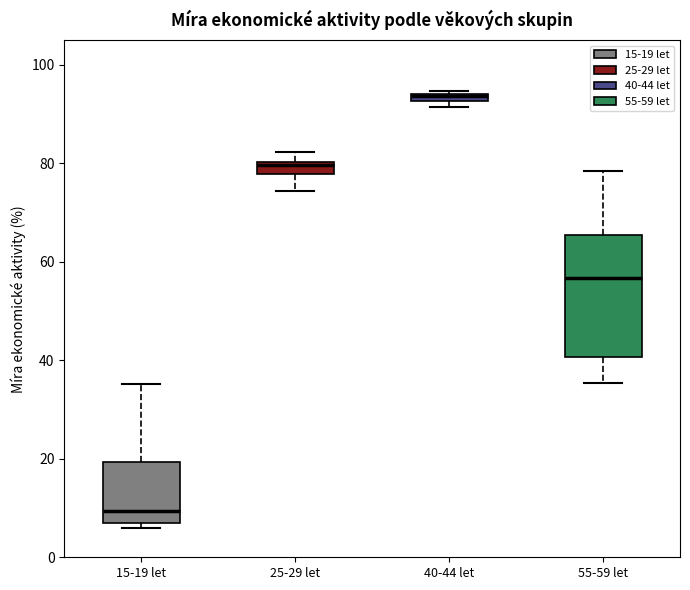

Which box is the tallest, from its lower edge to its upper edge?

55-59 let